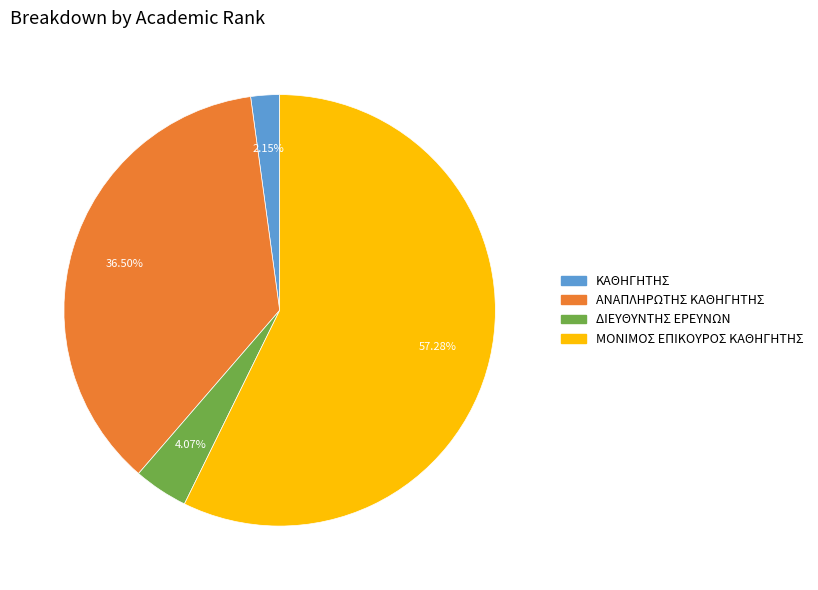

Does any single category account for the majority?

Yes